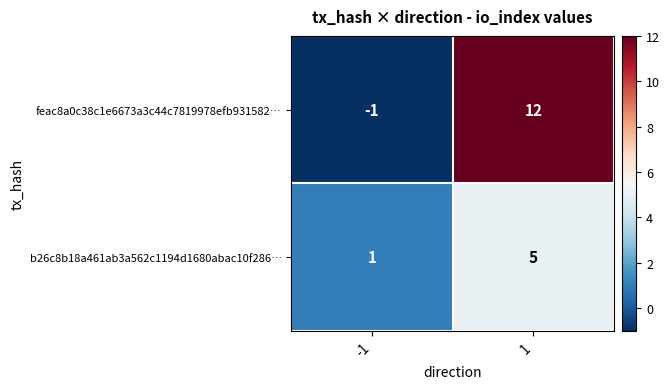

Which series has the largest range (max minus min)?

feac8a0c38c1e6673a3c44c7819978efb931582…